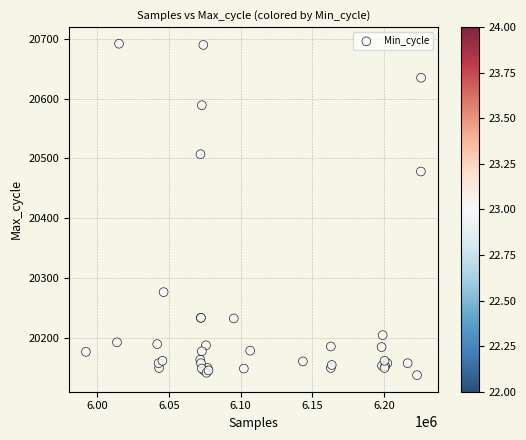

What Y value in the scatter plot is closest to 20414?

20478